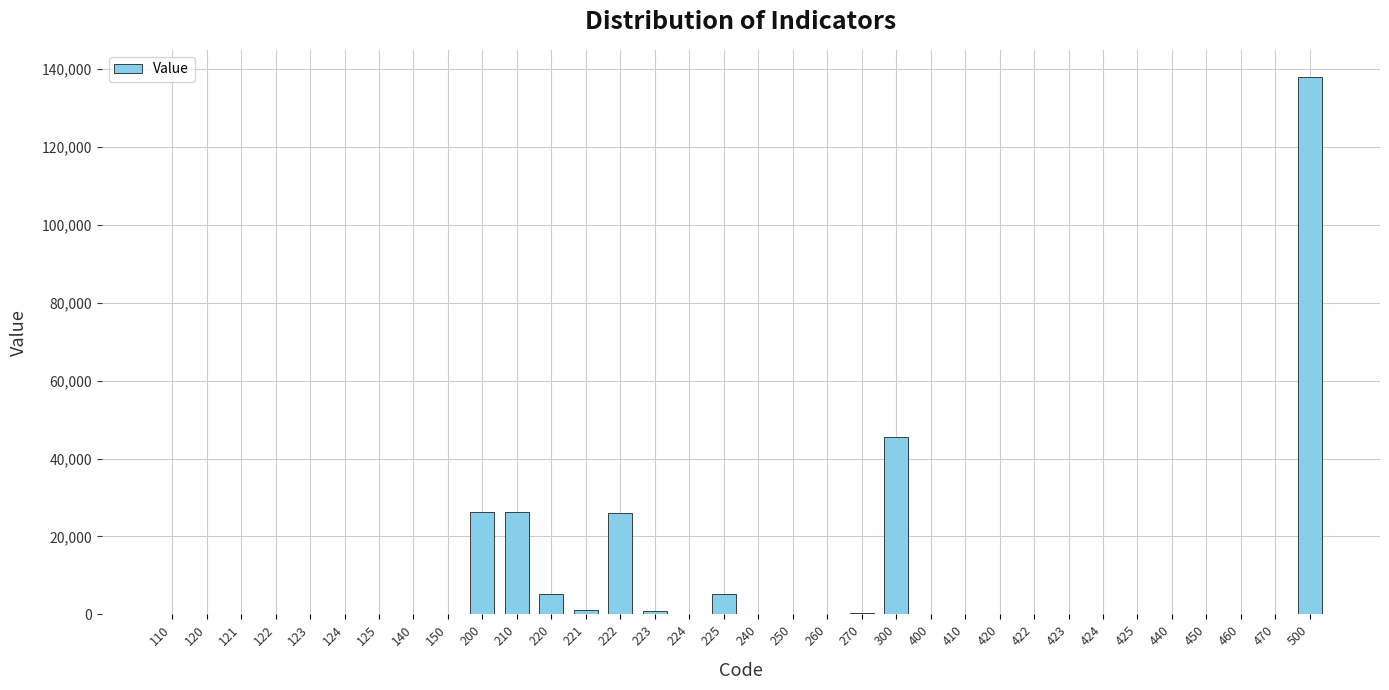

What is the sum of all values?

276060